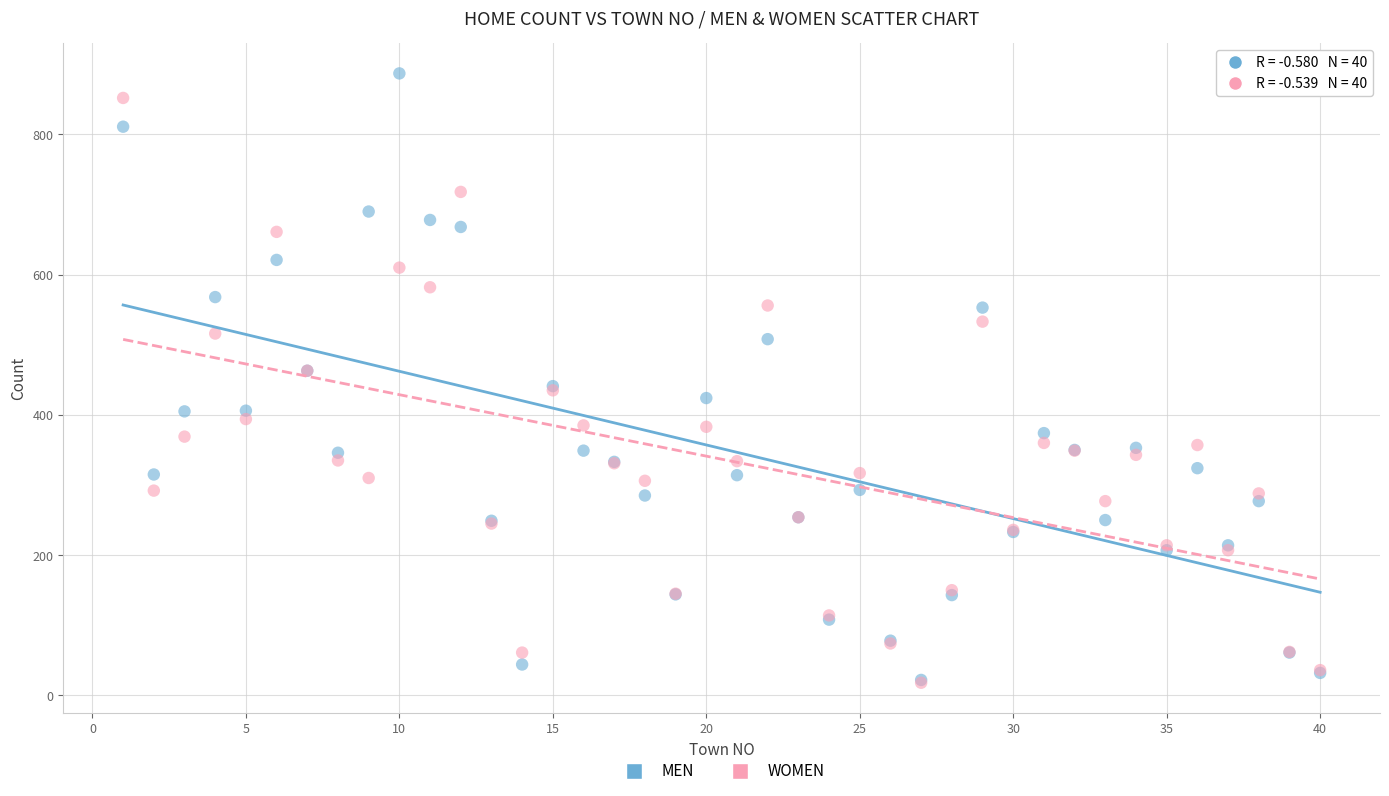

Which series reaches the maximum Y coordinate?

MEN